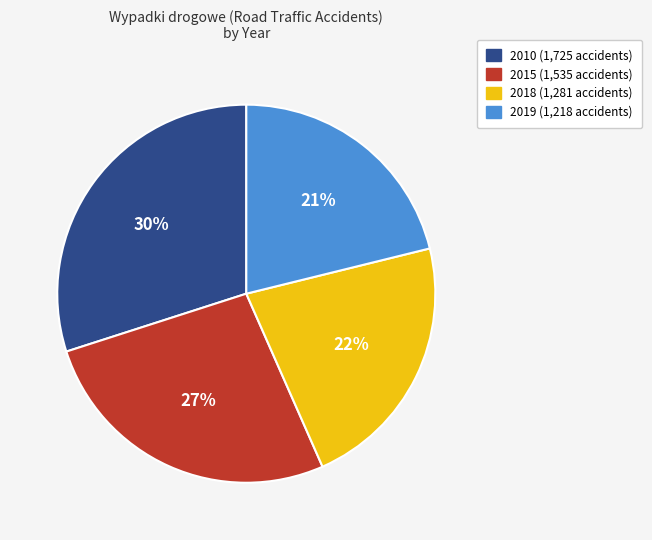

Is it true that 2019 is 35% of the pie?

False